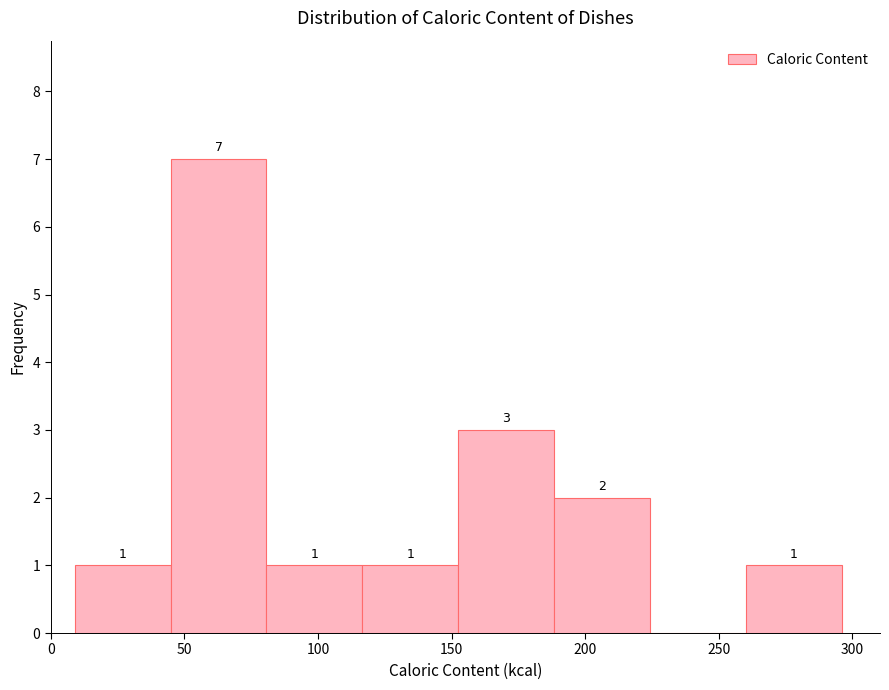

Over which range of the x-axis is the bar tallest?

45 to 80